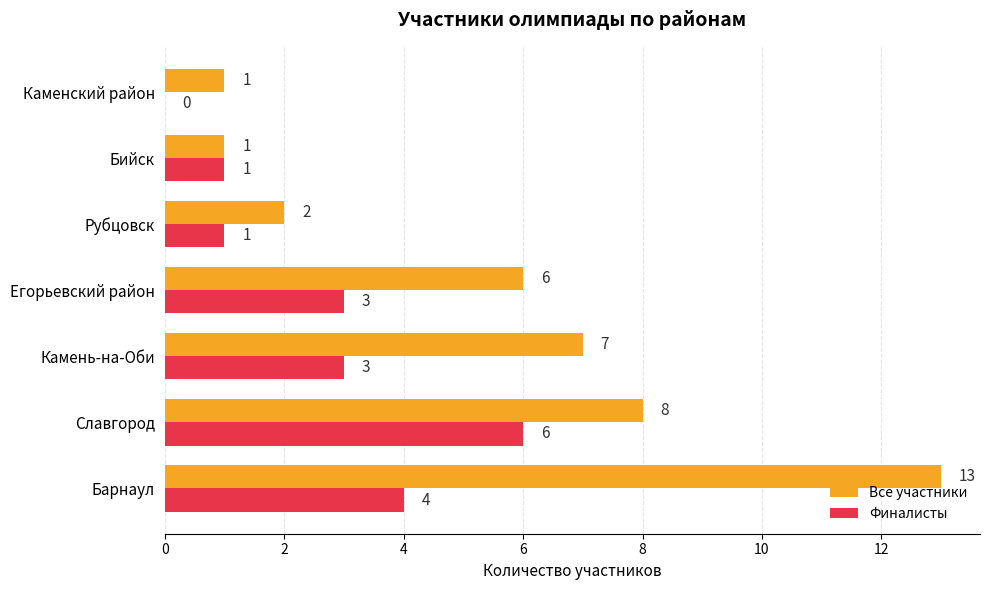

What is the sum of all Все участники values?

38